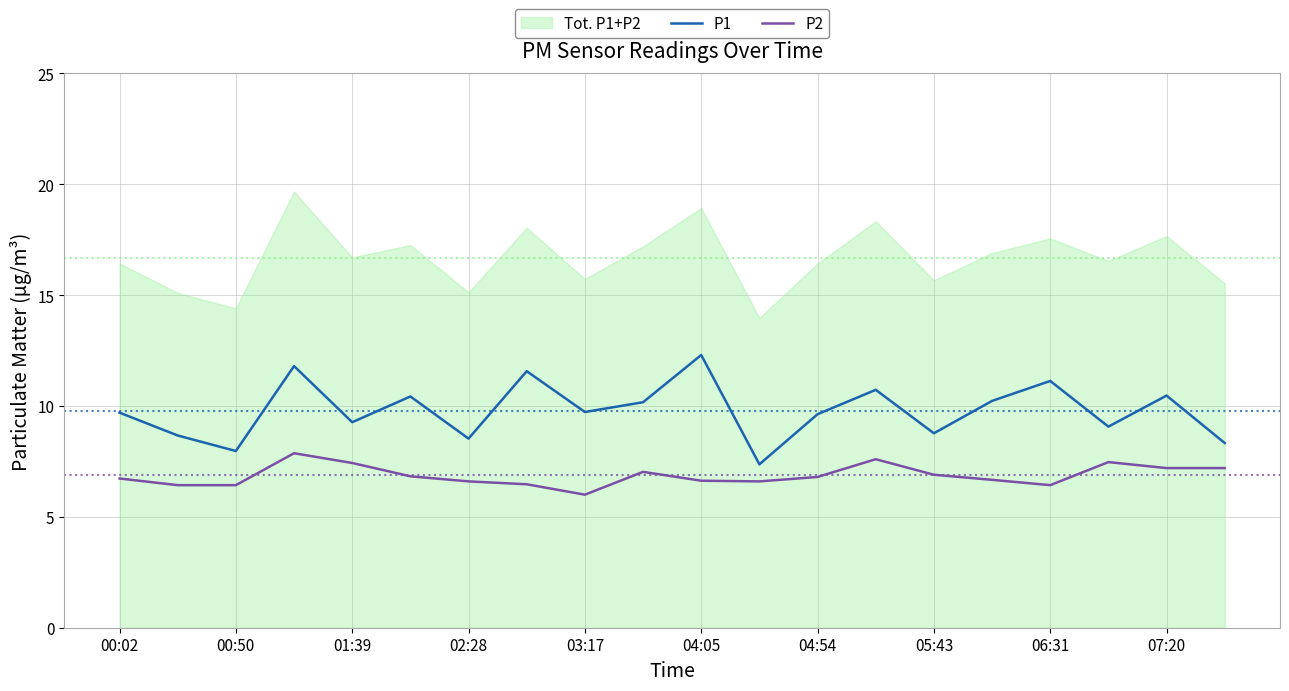

True or false: P2 and P1 intersect in this chart.

False